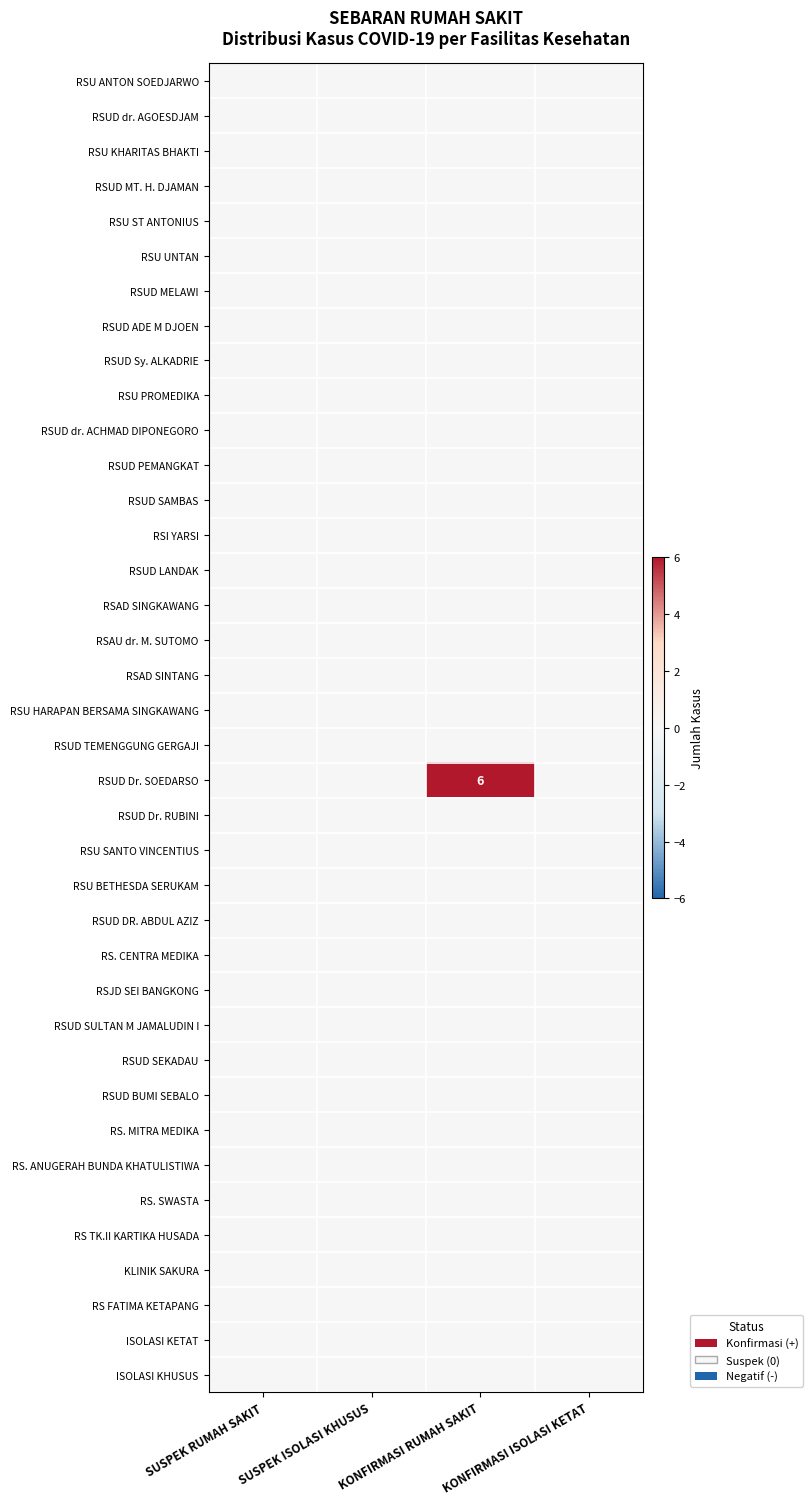

Which series has the largest range (max minus min)?

RSUD Dr. SOEDARSO